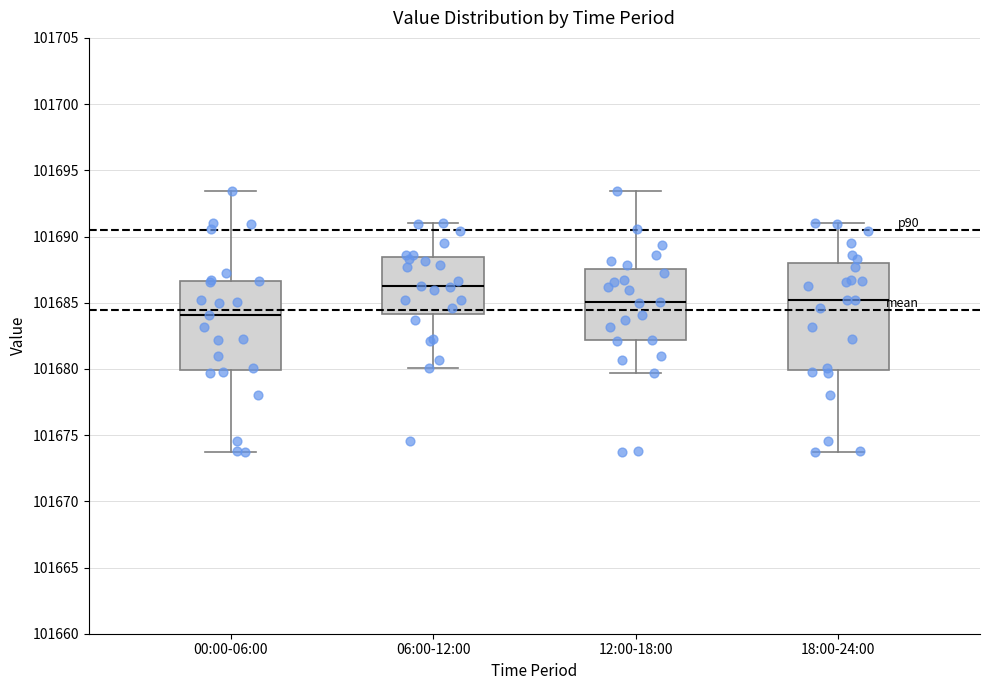

Which box has the lowest median line?

00:00-06:00